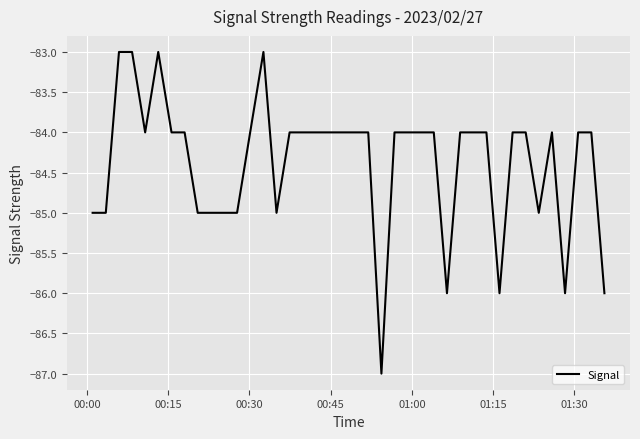

What is the smallest value displayed?

-87